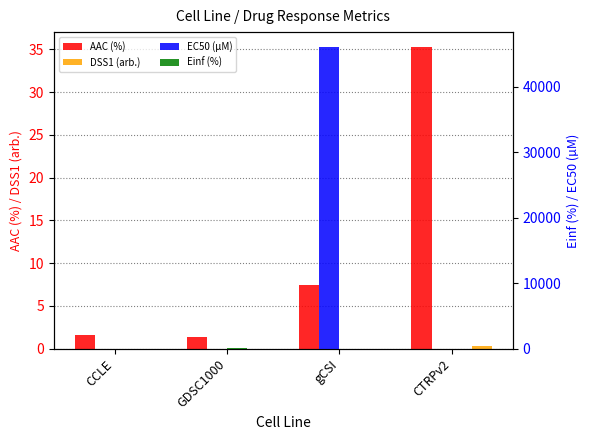

Does the chart contain any negative values?

No